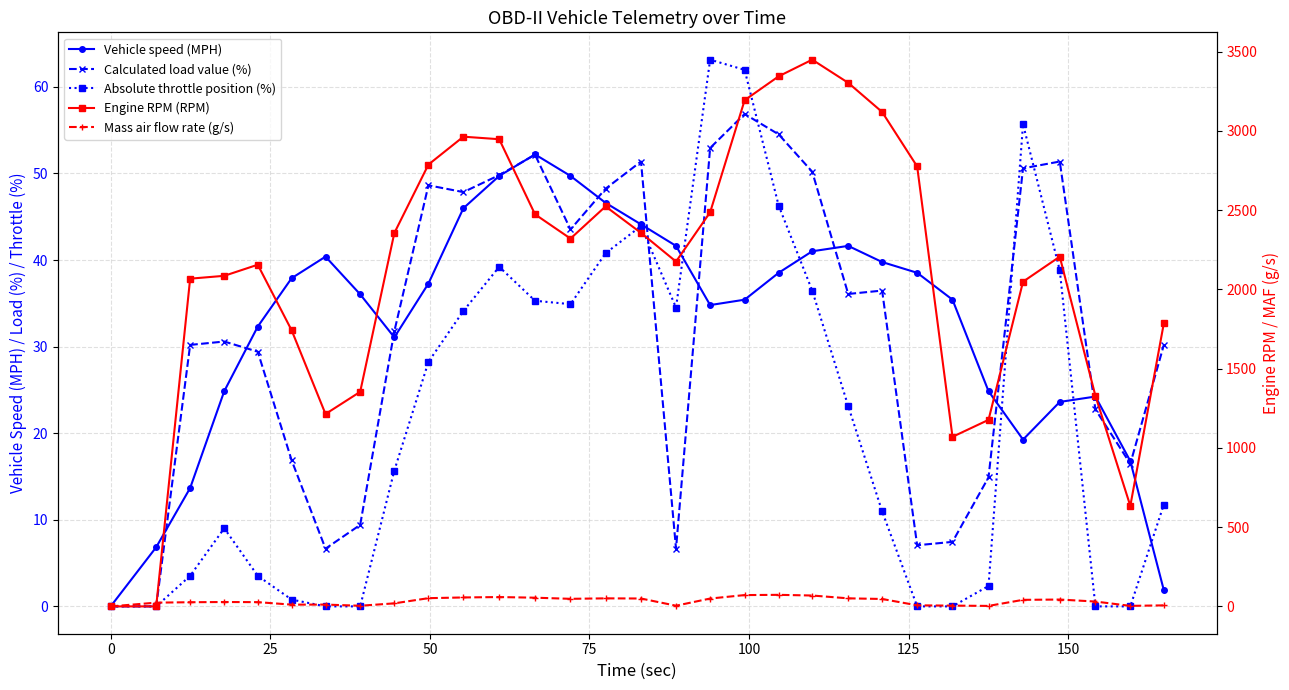

True or false: Absolute throttle position (%) and Engine RPM (RPM) intersect in this chart.

False